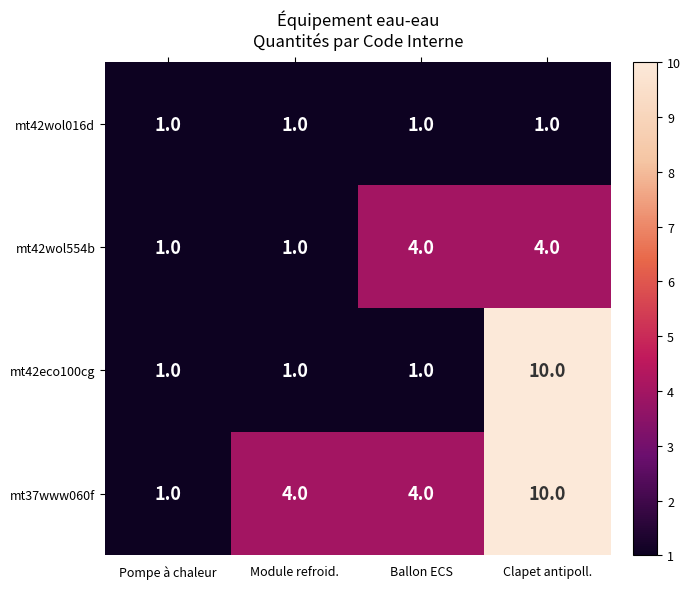

Rank the series by their average value, from highest to lowest.

mt37www060f, mt42eco100cg, mt42wol554b, mt42wol016d